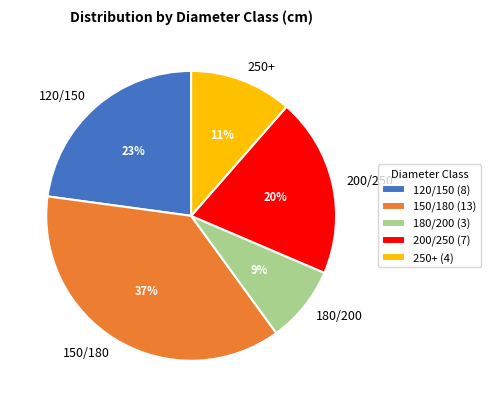

Which has a higher value, 150/180 or 180/200?

150/180